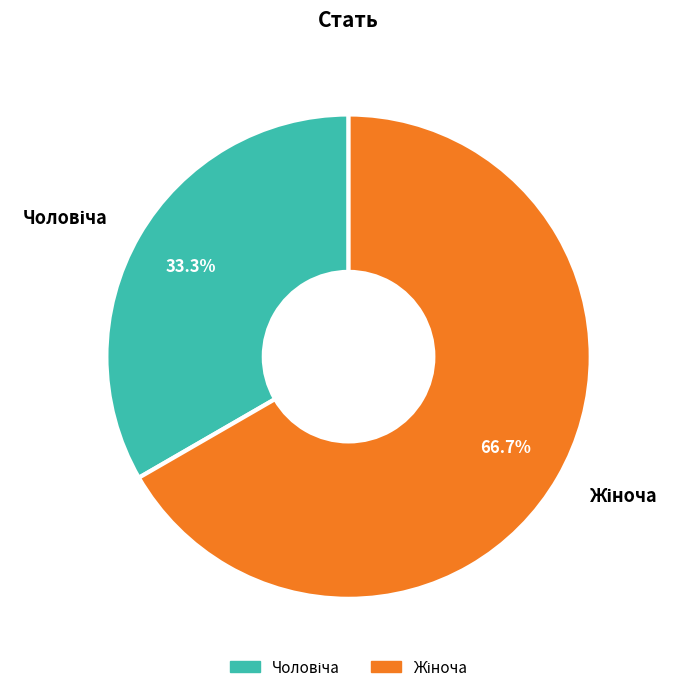

Is there any slice that represents more than half of the pie?

Yes